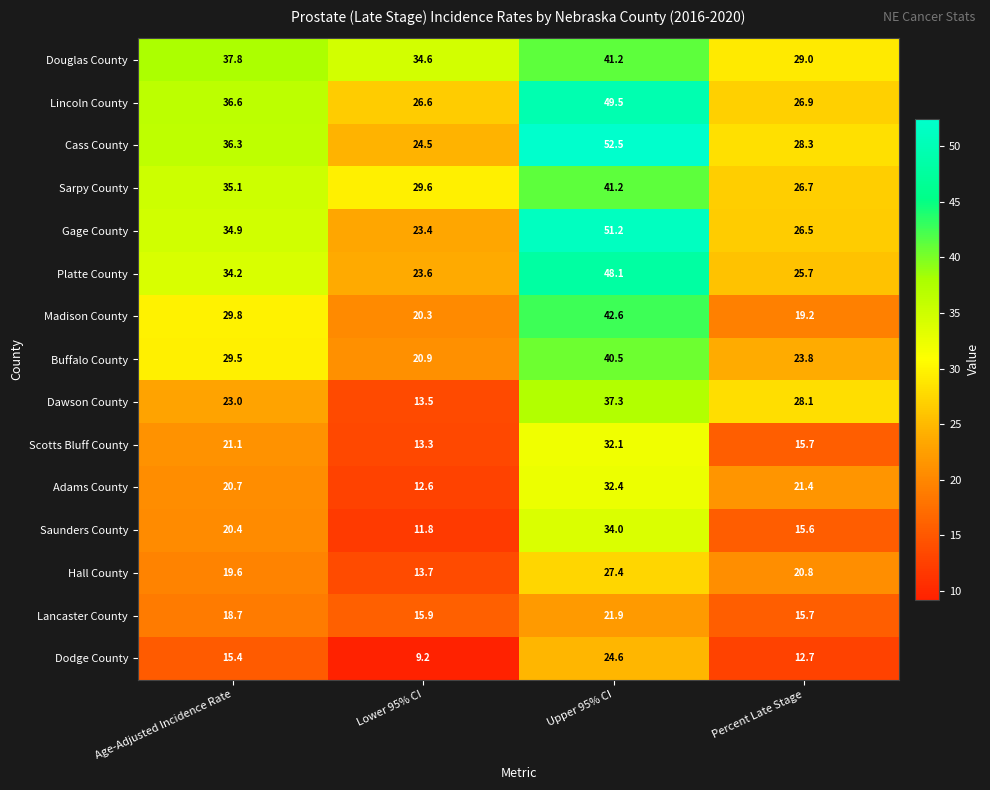

Which series changed the most between Age-Adjusted Incidence Rate and Upper 95% CI?

Gage County